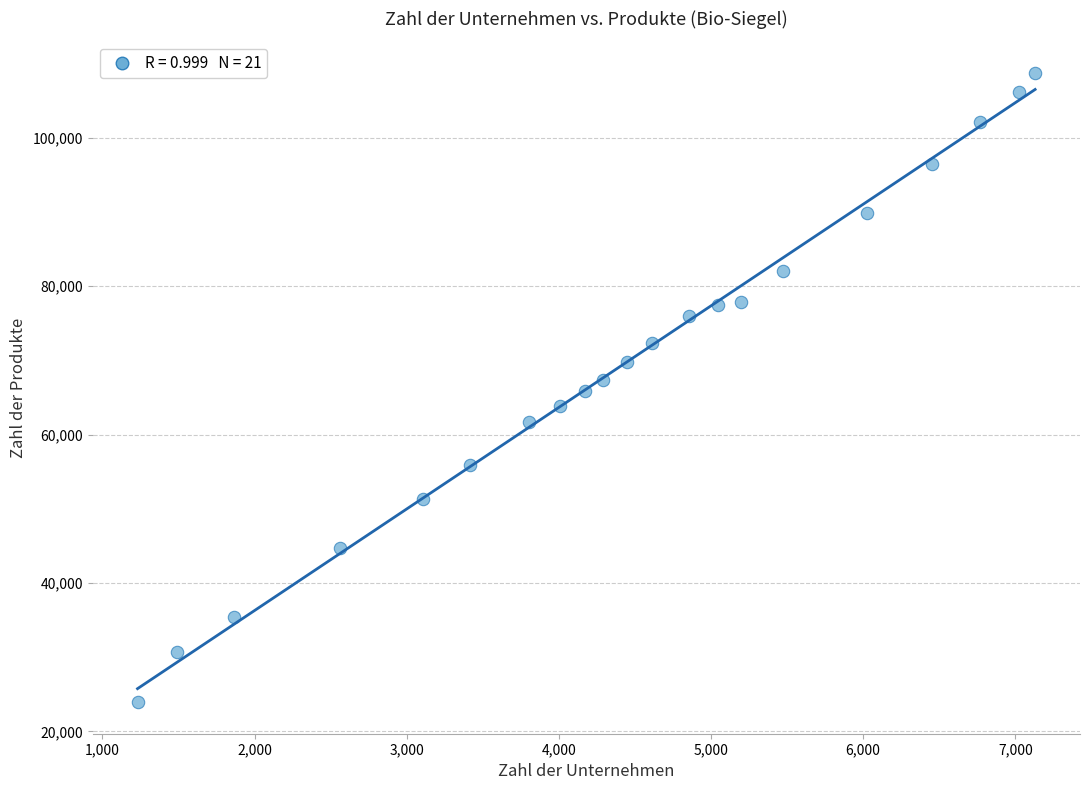

What is the range of Y values (max minus min)?

84805